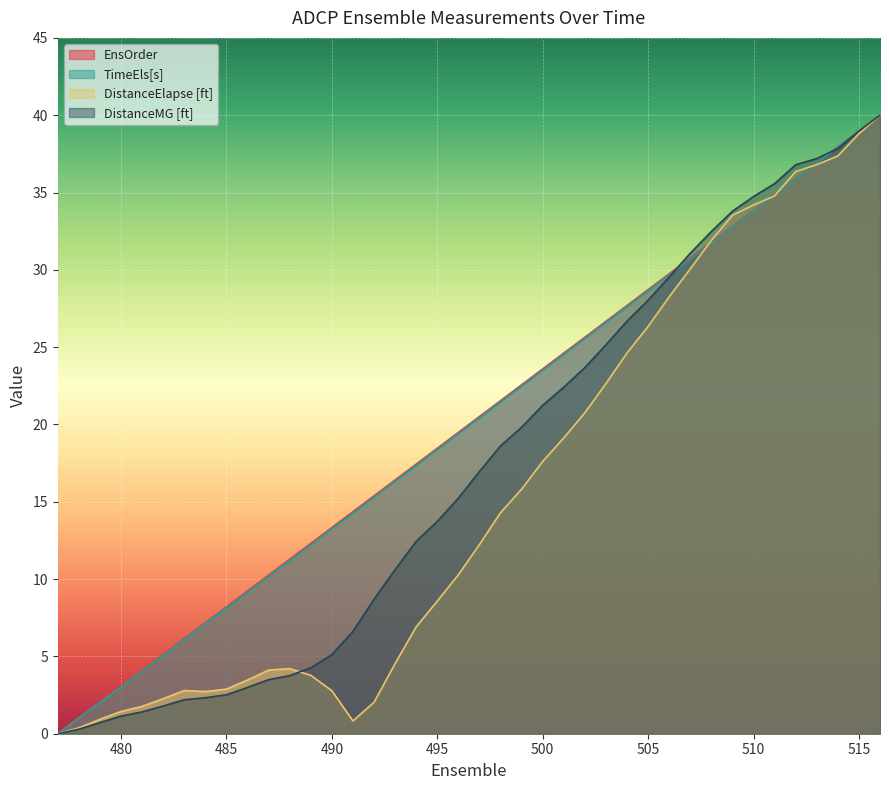

How many data points in TimeEls[s] are less than 20?

20